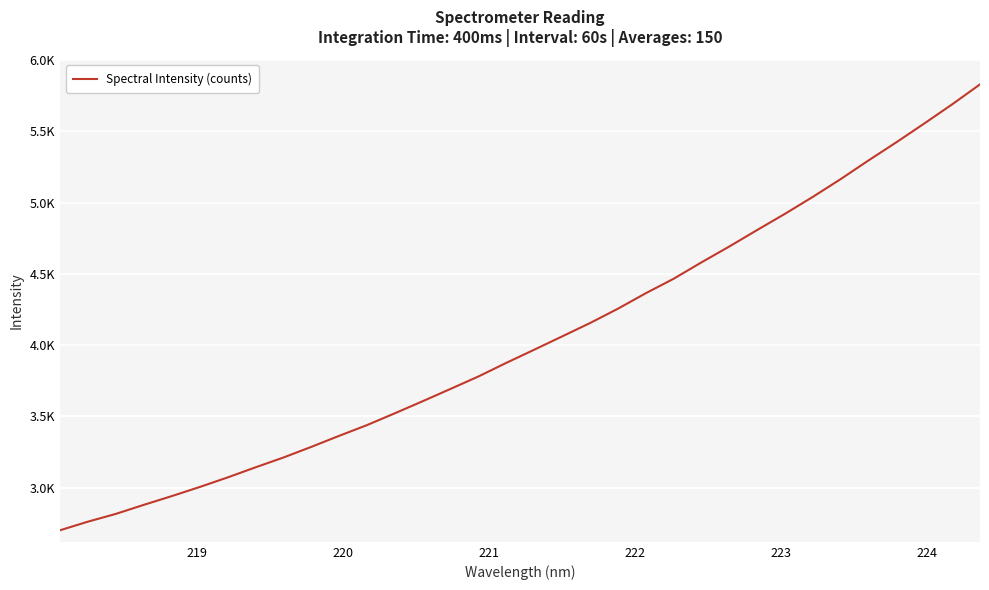

Does the chart display data point markers on the line(s)?

No